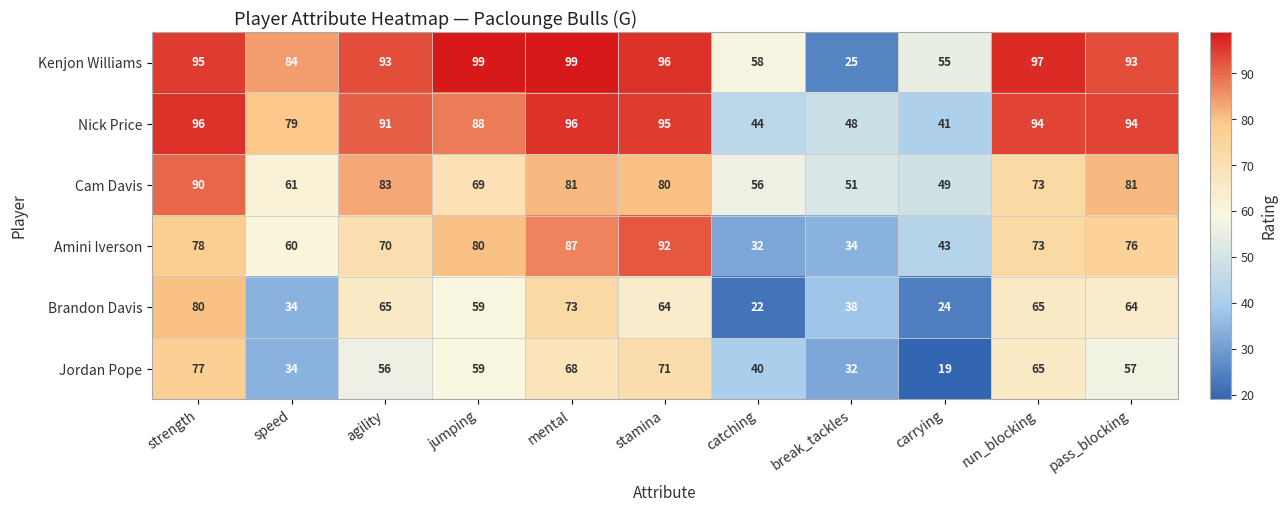

What is the approximate value of Nick Price at stamina?

95